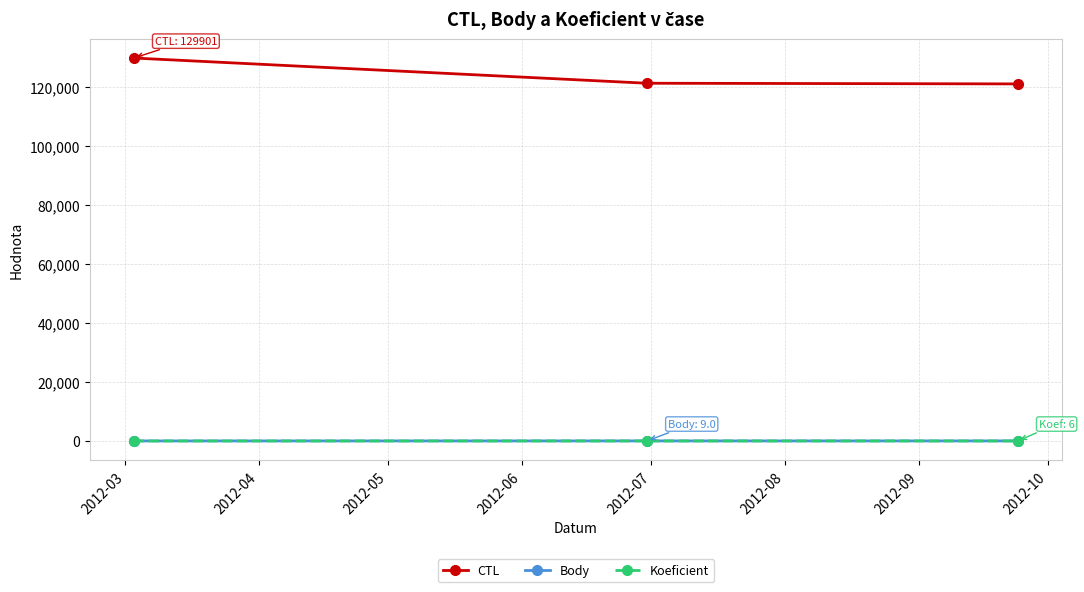

What is the sum of all Koeficient values?

13